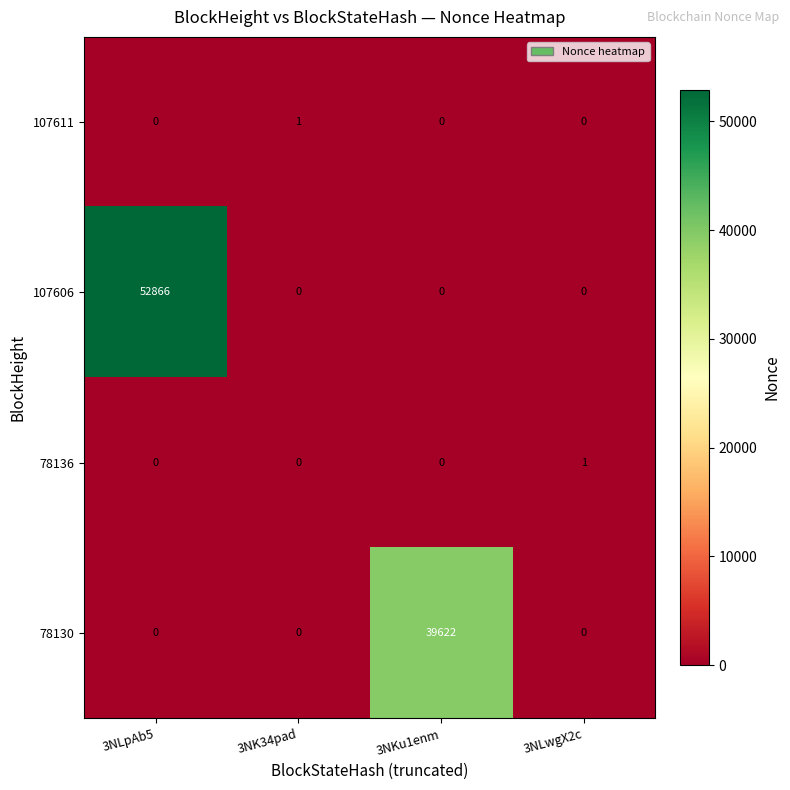

Which label corresponds to the largest value in the chart?

3NLpAb5